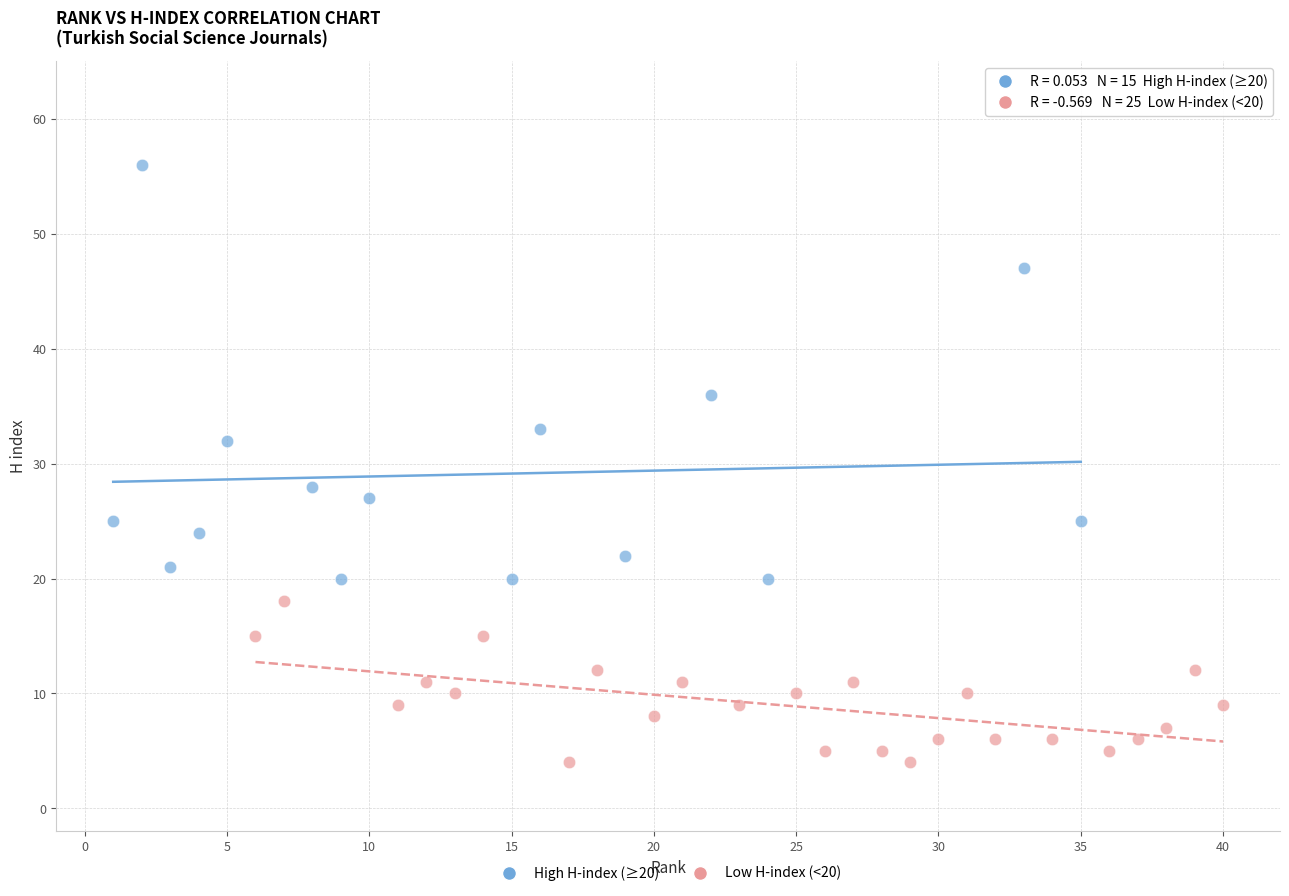

Which series has the widest spread of Y values?

High H-index (≥20)